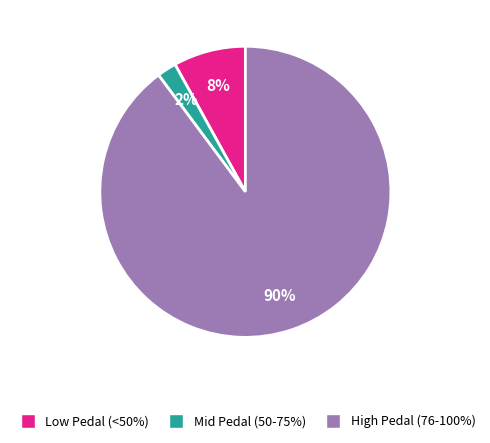

To the nearest percent, what is the difference between the largest and smallest slice percentages?

88%